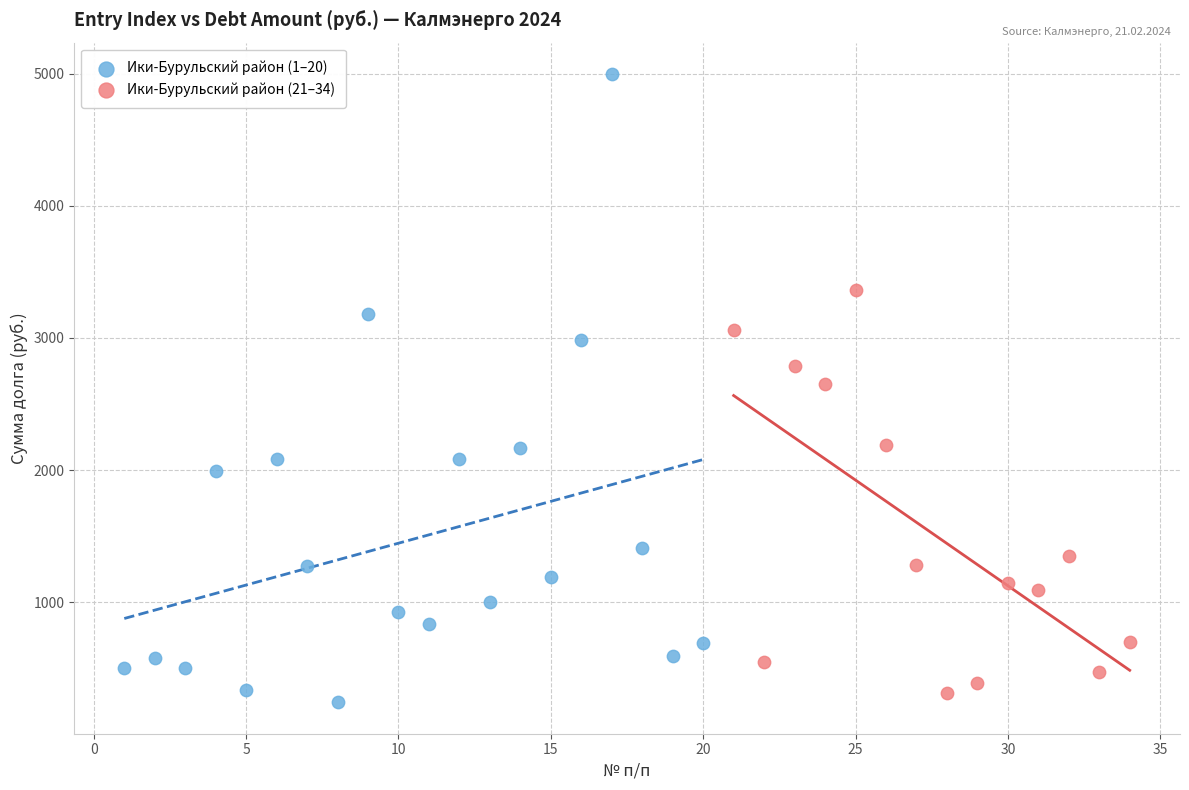

Which series contains the highest Y value?

Ики-Бурульский район (1–20)